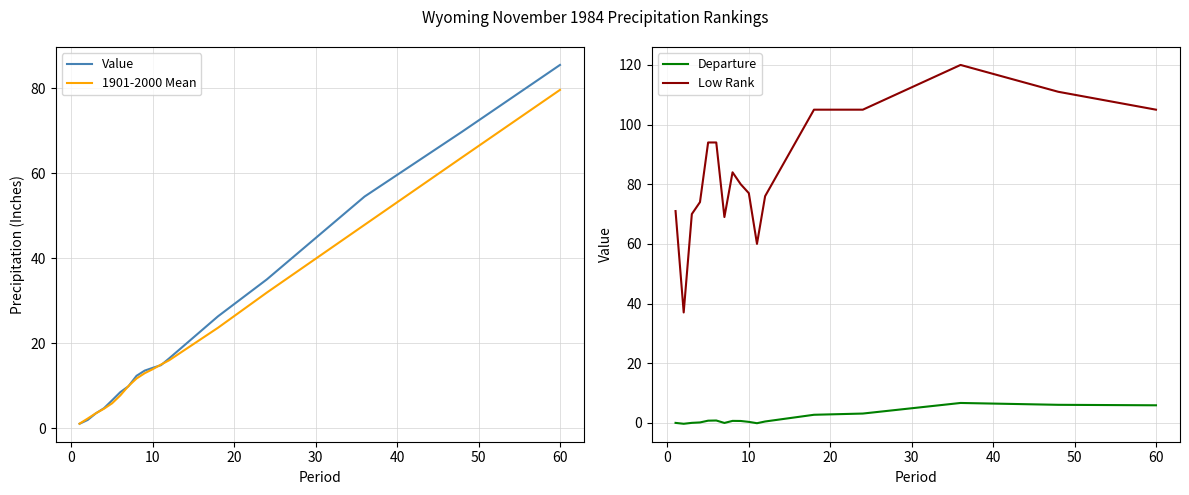

What are all the series names shown in the legend?

Value, 1901-2000 Mean, Departure, Low Rank